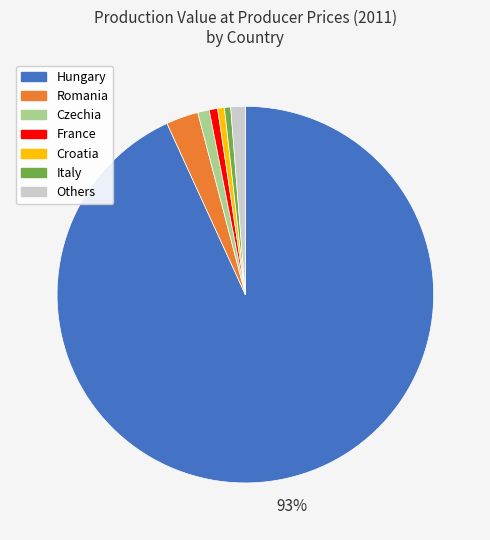

To the nearest percent, what is the average slice percentage?

14%